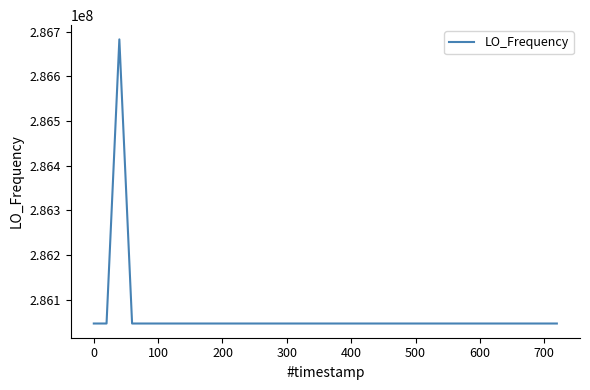

What is the smallest value displayed?

286046993.3